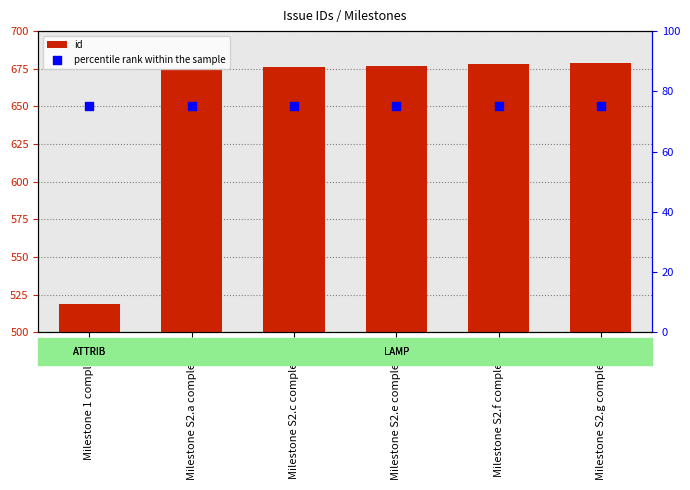

Which series contains the highest Y value?

id